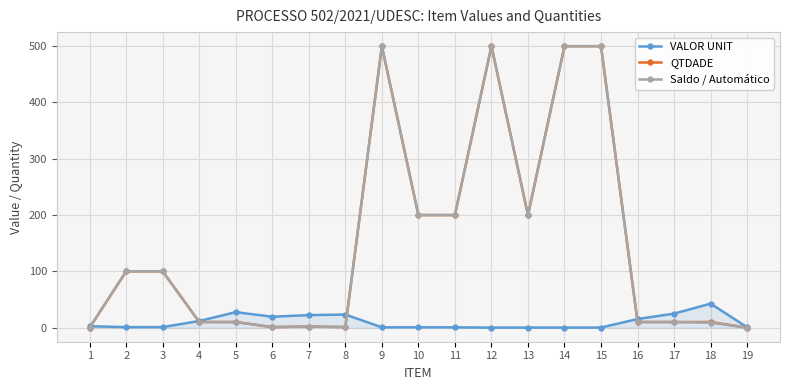

True or false: Saldo / Automático has more than 0 points higher than both neighbors.

True